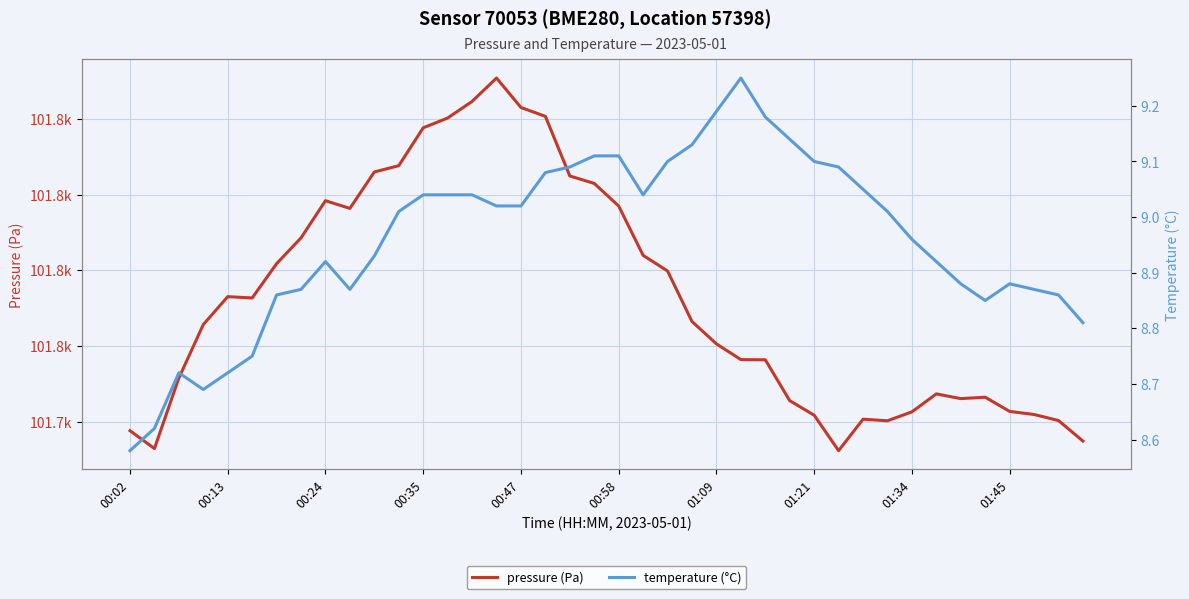

Which series has the largest total across all categories?

pressure (Pa)